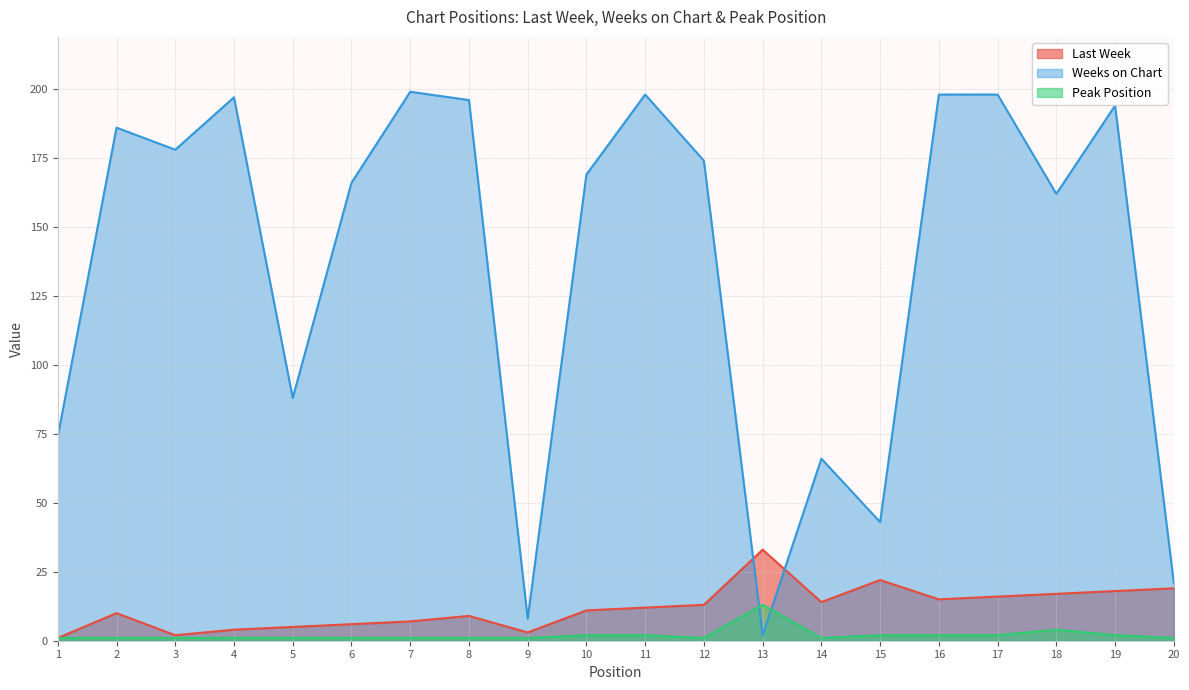

True or false: Weeks on Chart has more than 1 interior local peaks.

True